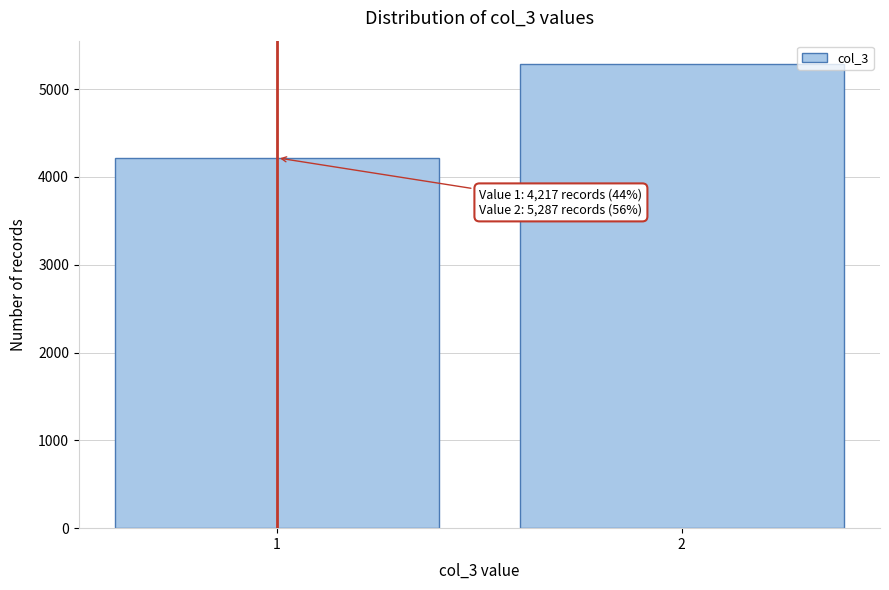

Reading left to right, extract all data points from this chart.

1=4217	2=5287